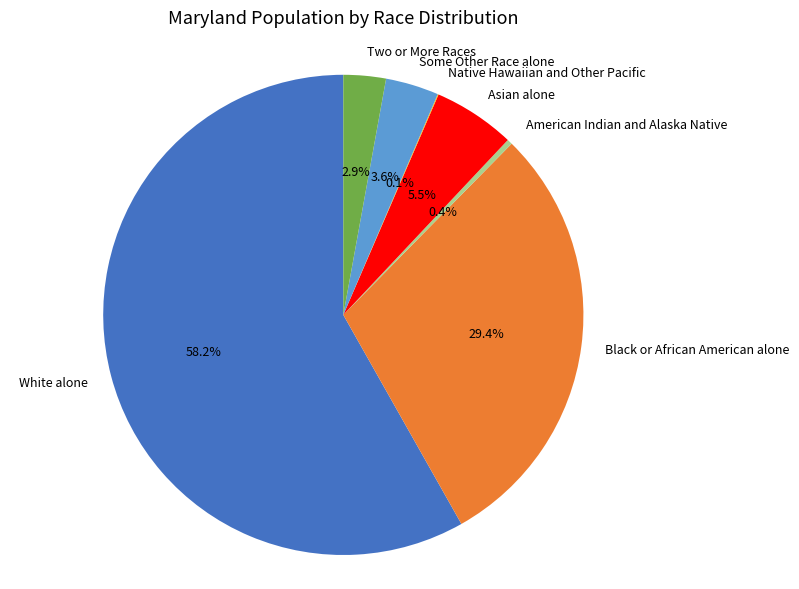

What is the largest slice in the pie chart?

White alone